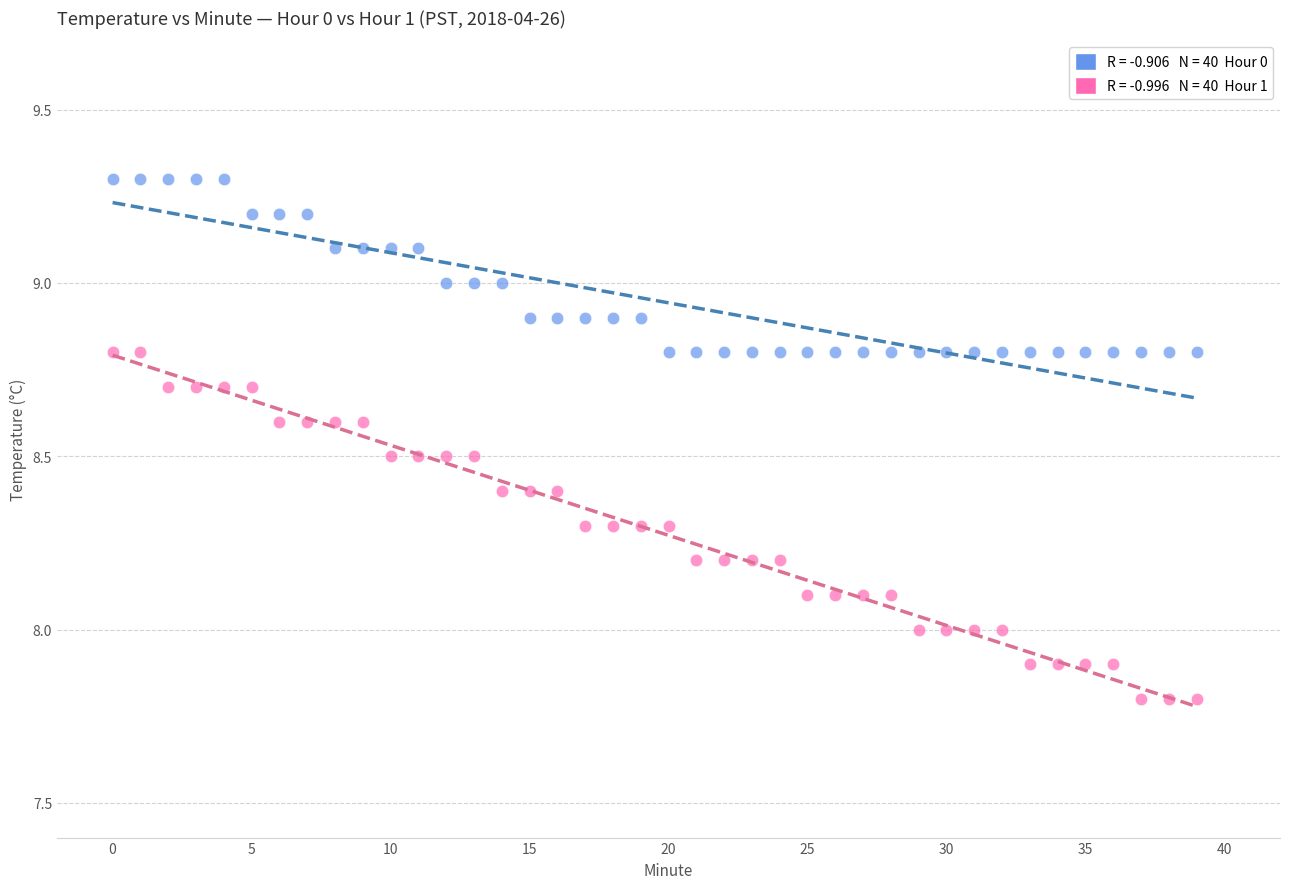

Across all data points, what is the range of Y values (max minus min)?

1.5